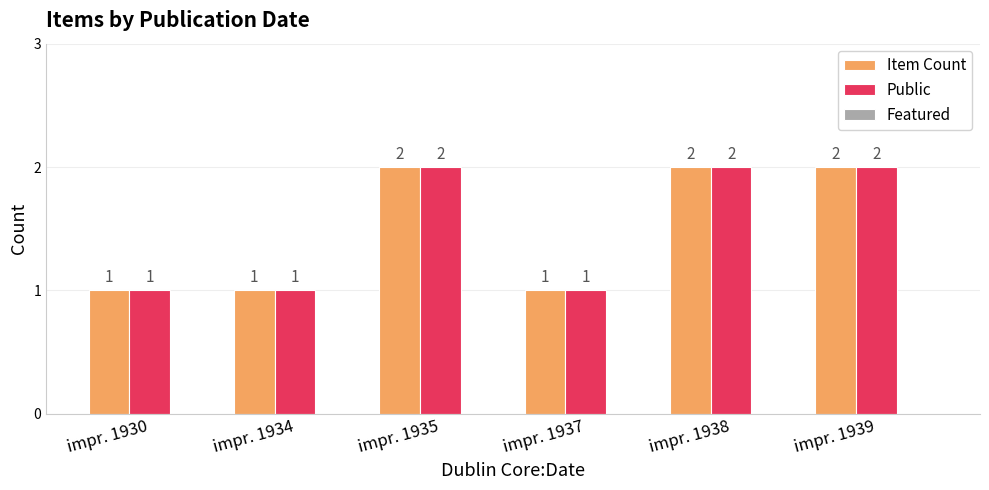

Is the value of Item Count at impr. 1937 greater than the value of Public at impr. 1935?

No